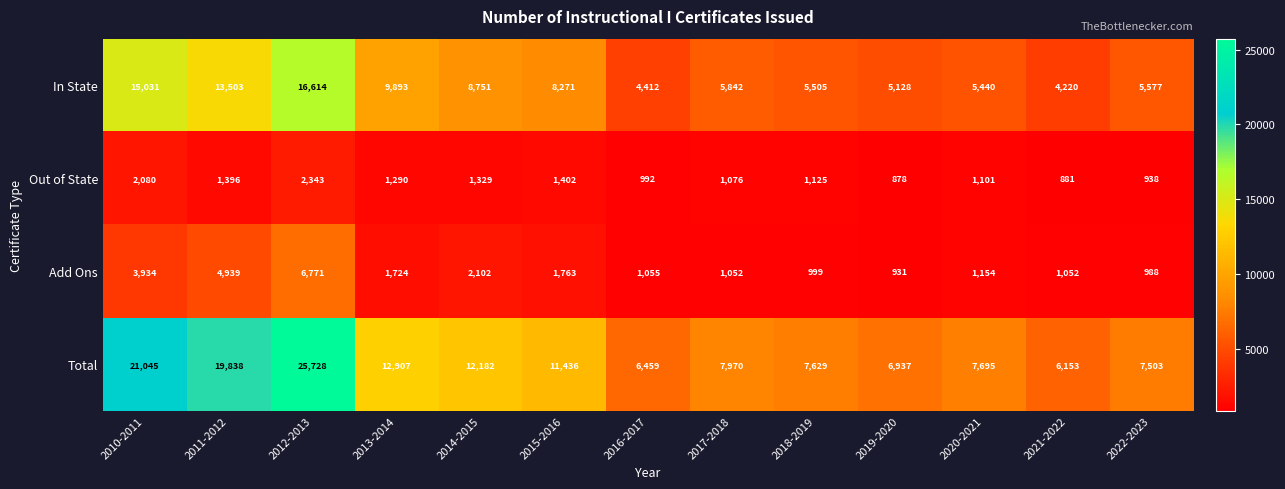

Between 2017-2018 and 2020-2021, which series saw the biggest shift?

In State